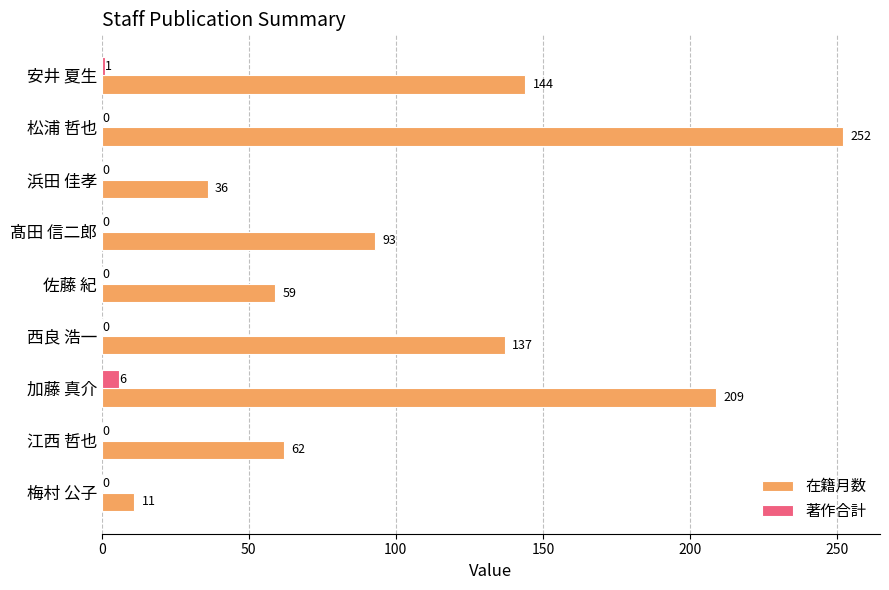

Where is 著作合計 nearest to the value 3?

安井 夏生